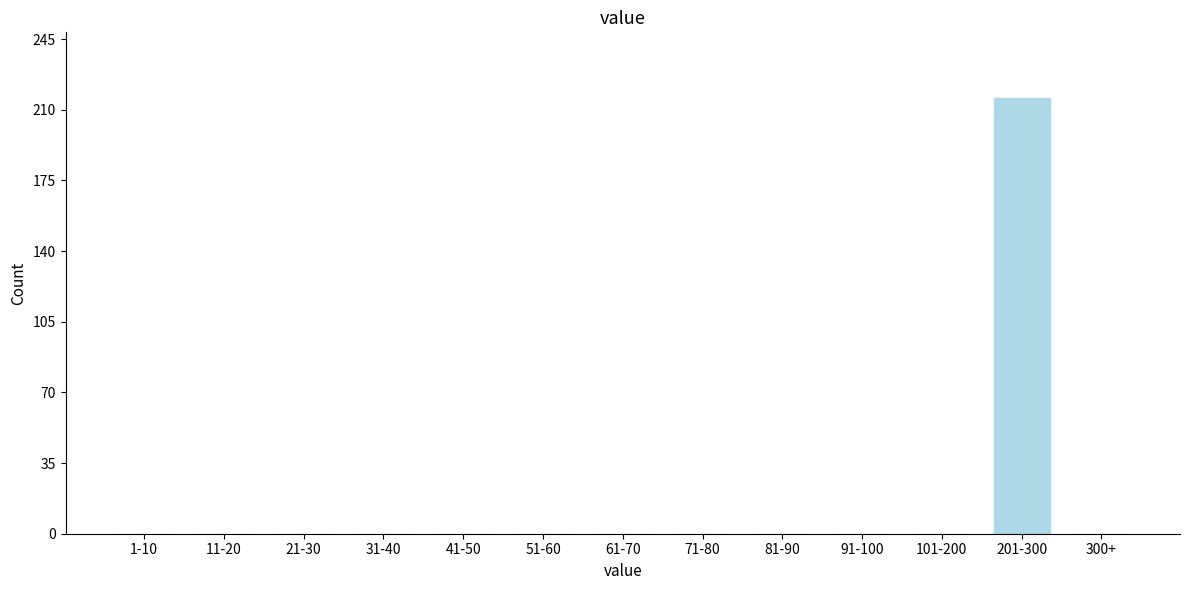

Reading right to left, extract all data points from this chart.

300+=0	201-300=216	101-200=0	91-100=0	81-90=0	71-80=0	61-70=0	51-60=0	41-50=0	31-40=0	21-30=0	11-20=0	1-10=0